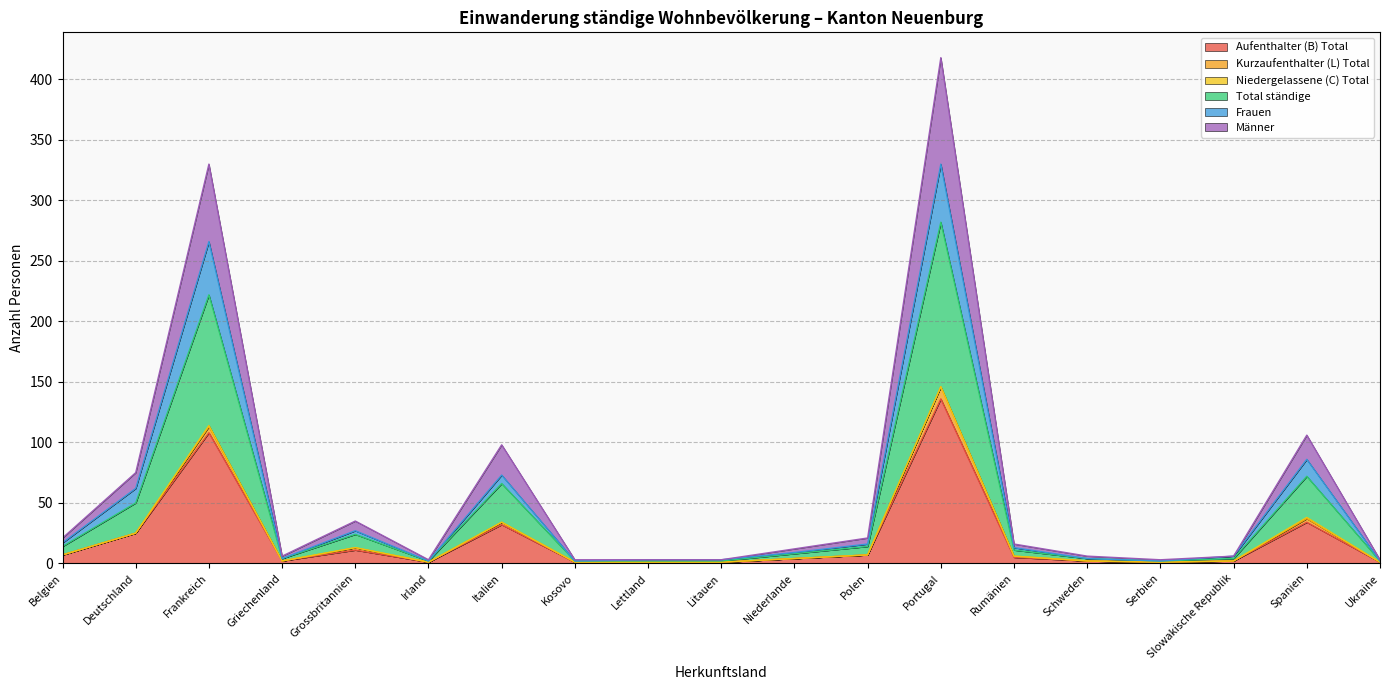

How many interior local peaks does the Frauen series have?

5